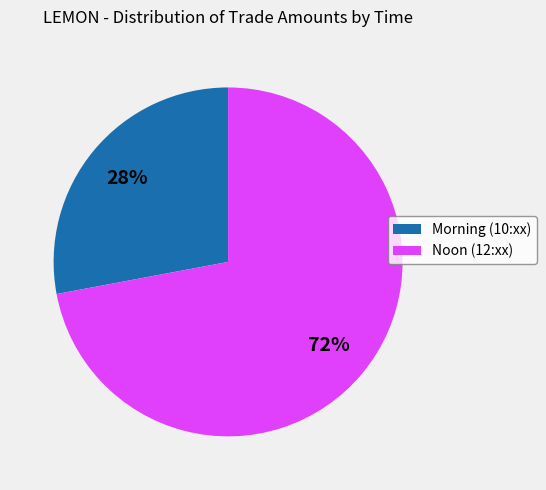

To the nearest percent, what is the average slice percentage?

50%